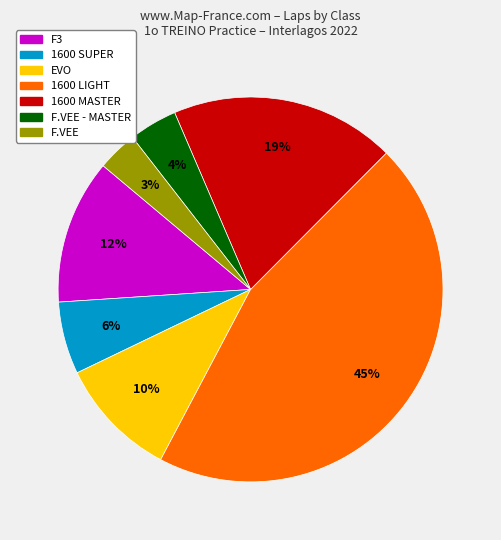

To the nearest percent, what is the average slice percentage?

14%